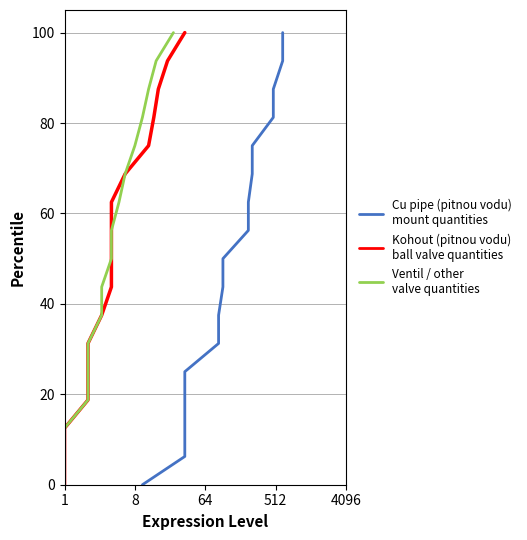

True or false: Ventil / other and Kohout (pitnou vodu) intersect in this chart.

False